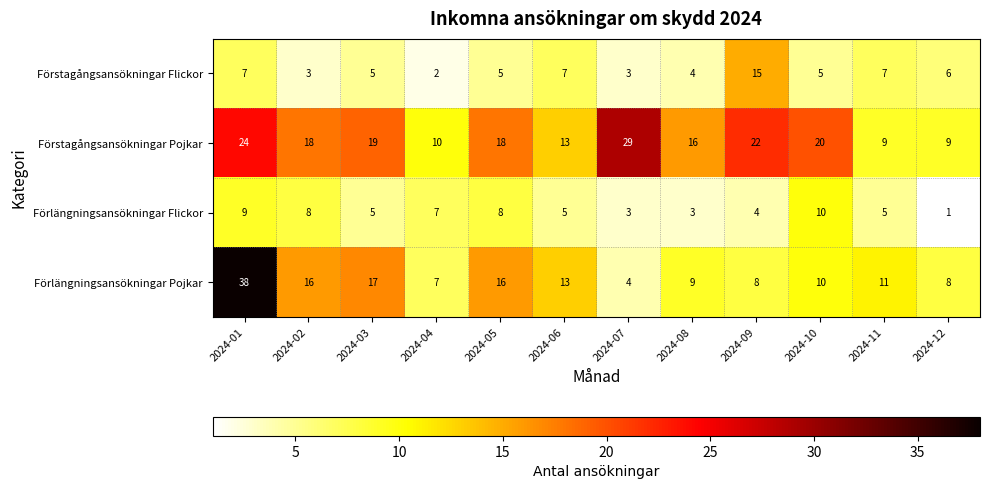

Which category has the lowest value across all series?

2024-12